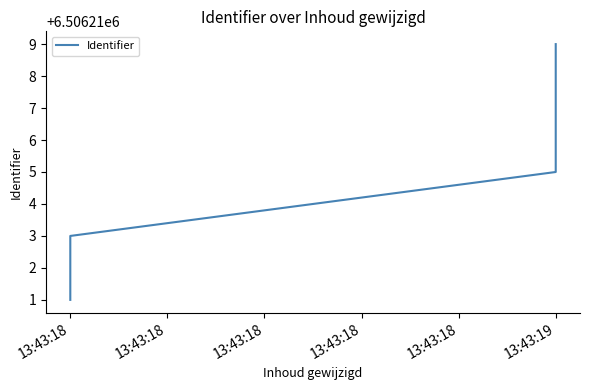

What is the value of the 5th point from the left?

6506213